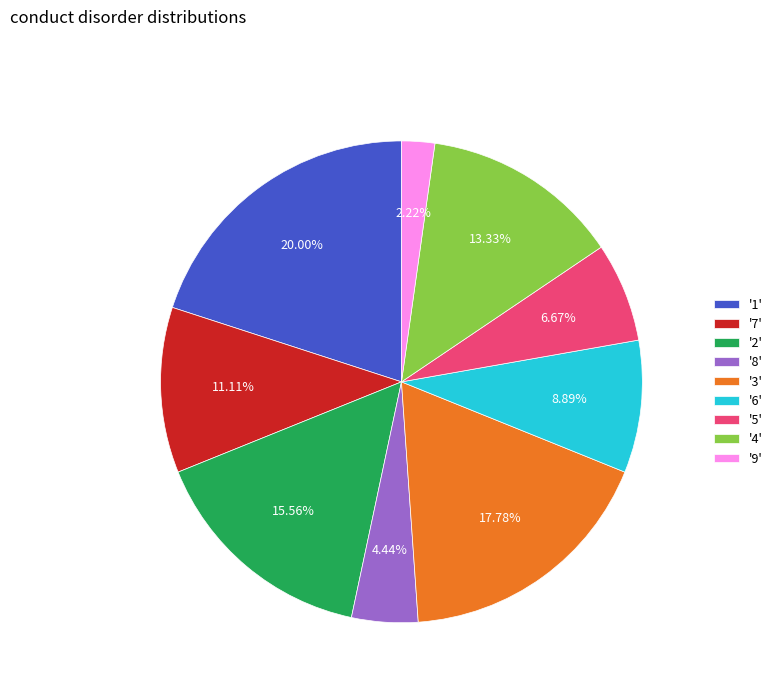

Approximately how many times larger is the value at '8' compared to '9'?

2.0